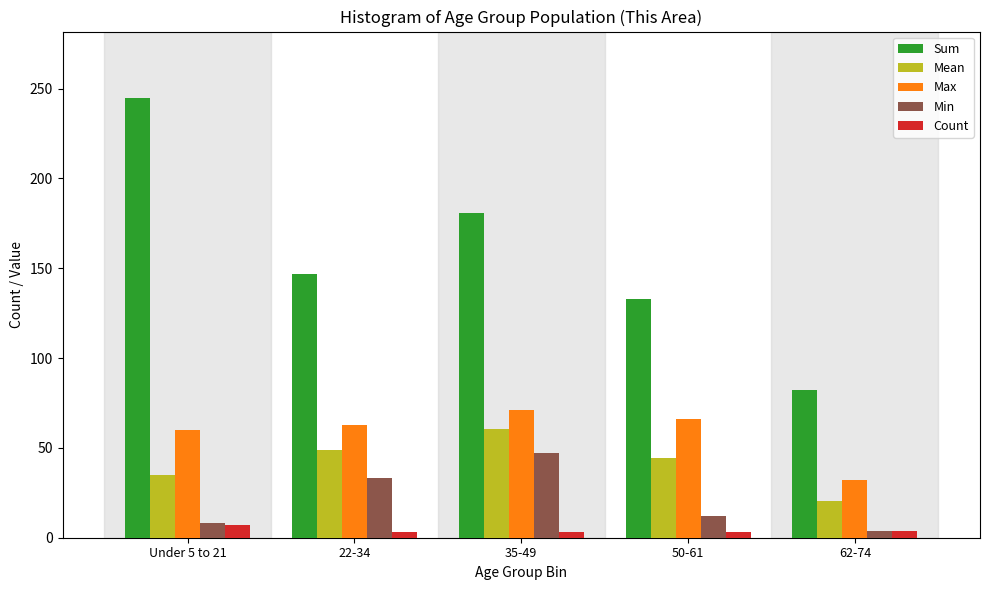

Which series changed the most between 22-34 and 62-74?

Sum